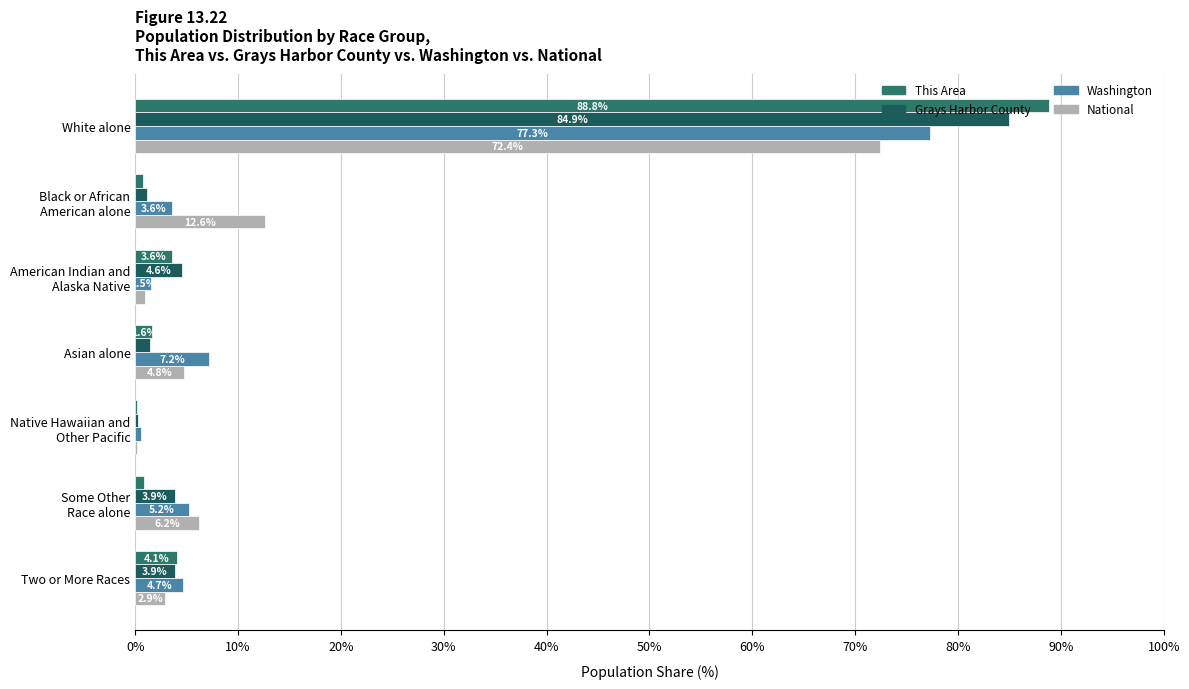

What are all the series names shown in the legend?

This Area, Grays Harbor County, Washington, National